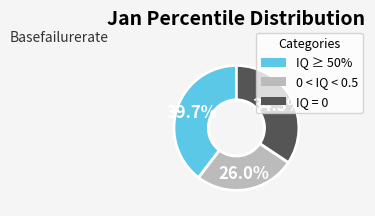

To the nearest percent, what is the difference between the largest and smallest slice percentages?

14%